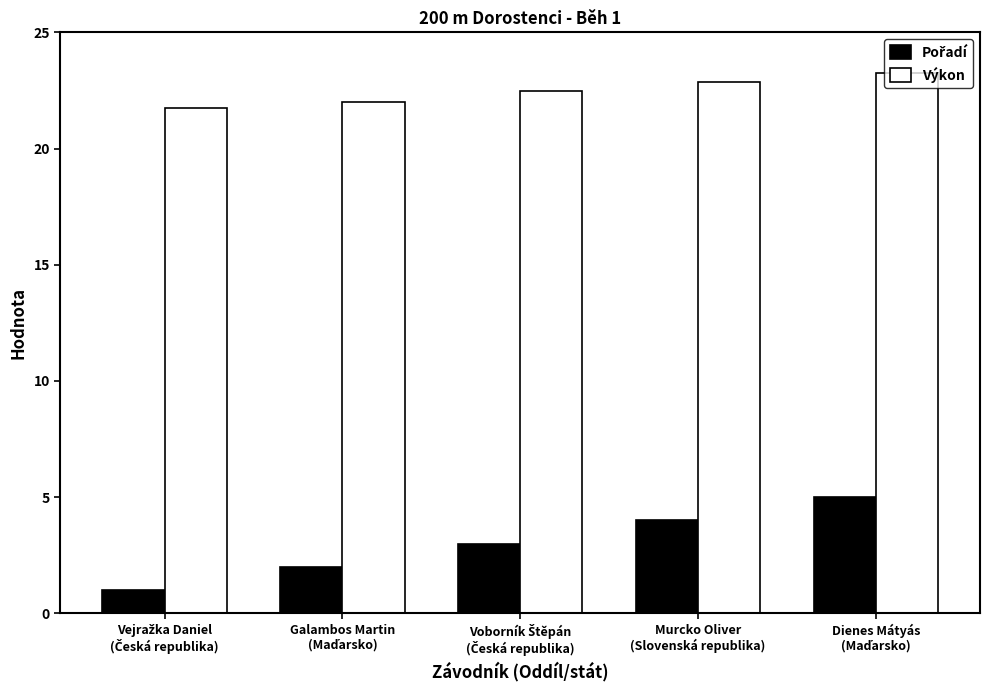

Which series has the largest total across all categories?

Výkon